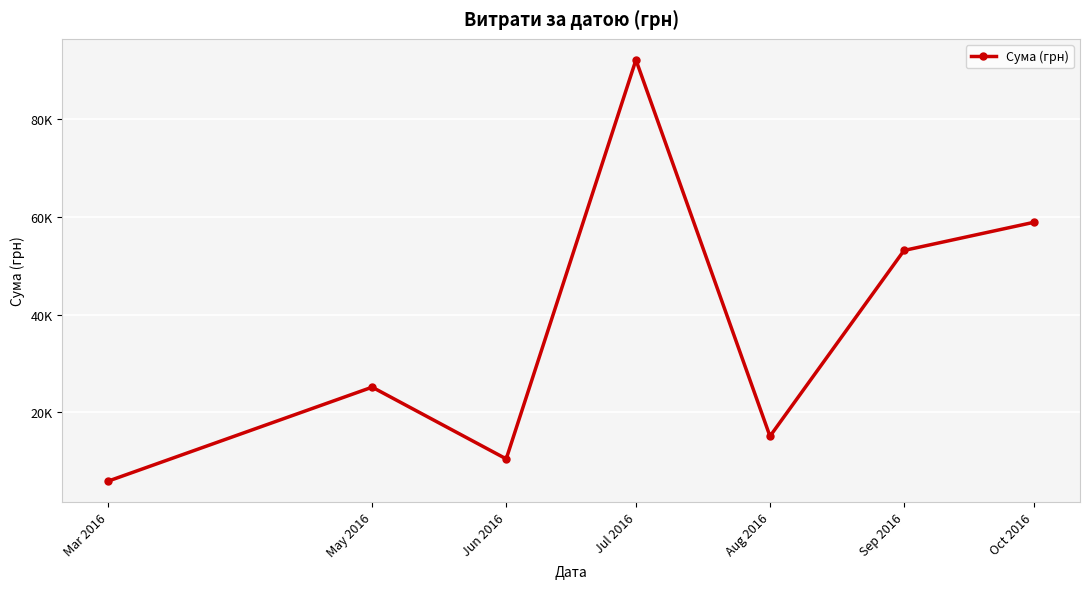

How many points are lower than both their immediate neighbors (excluding endpoints)?

2